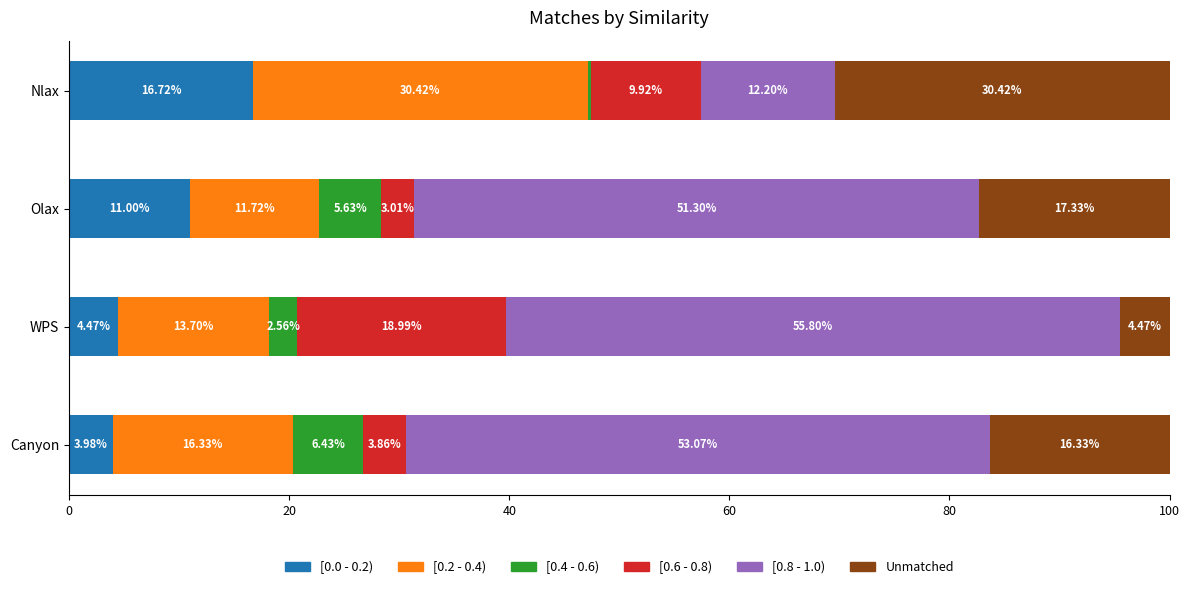

At which label is [0.0 - 0.2) closest to 10?

Olax